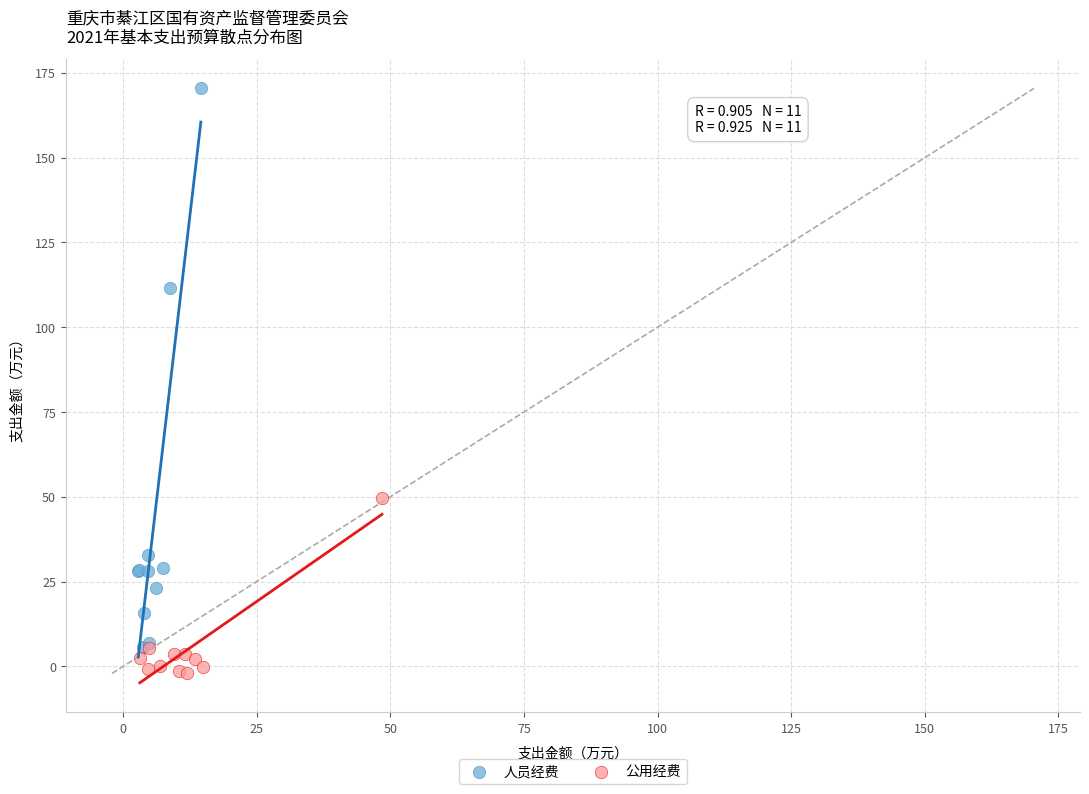

Which series reaches the minimum Y coordinate?

公用经费